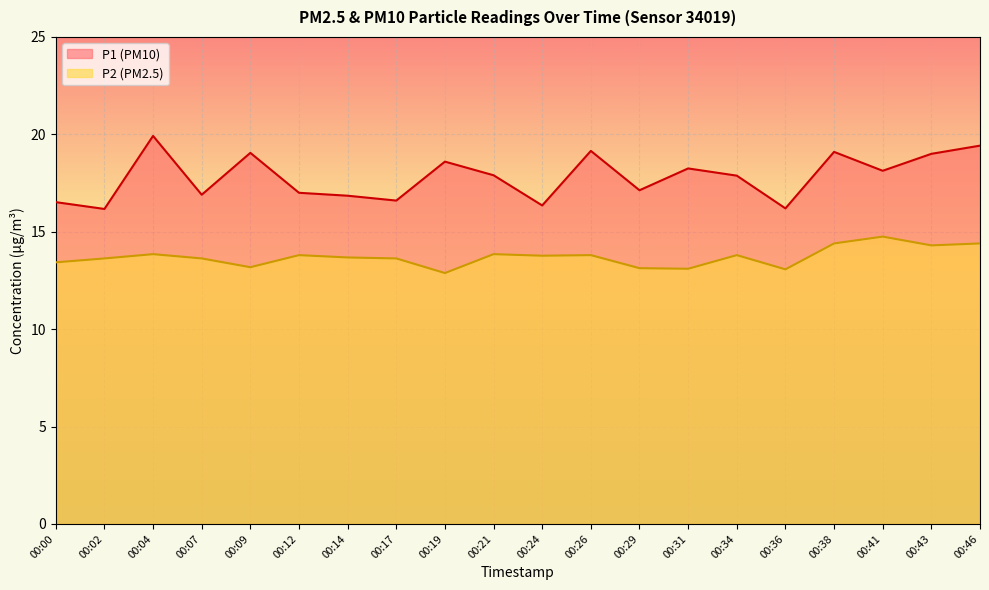

True or false: P2 and P1 intersect in this chart.

False